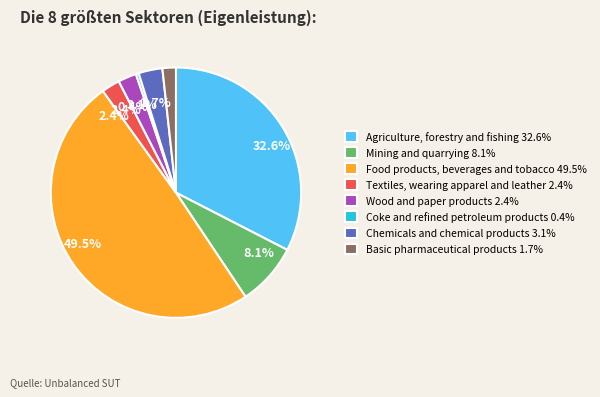

To the nearest percent, what is the difference between the Basic pharmaceutical products and Coke and refined petroleum products slice percentages?

1%